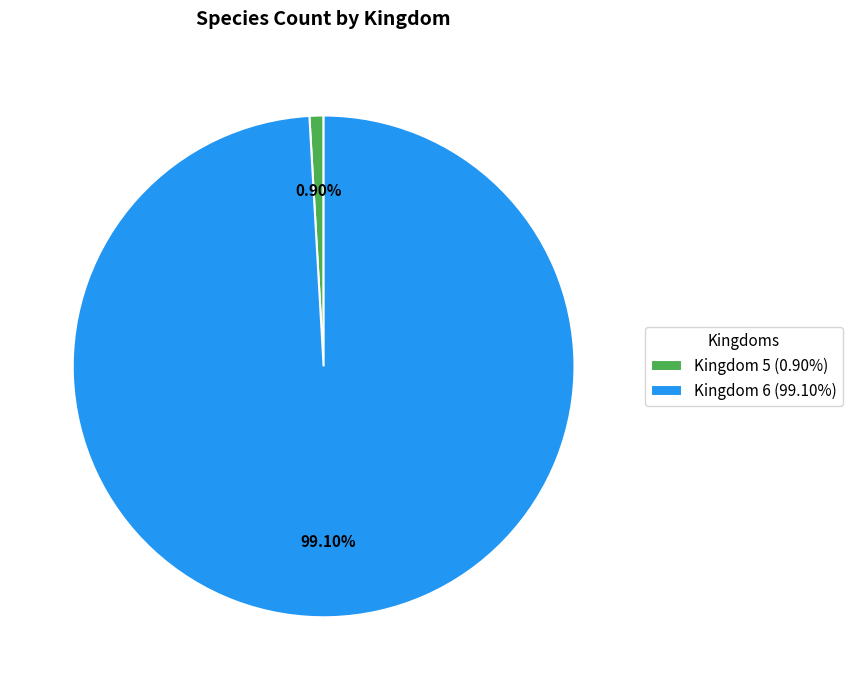

How much of the chart is everything except Kingdom 5?

99.1%